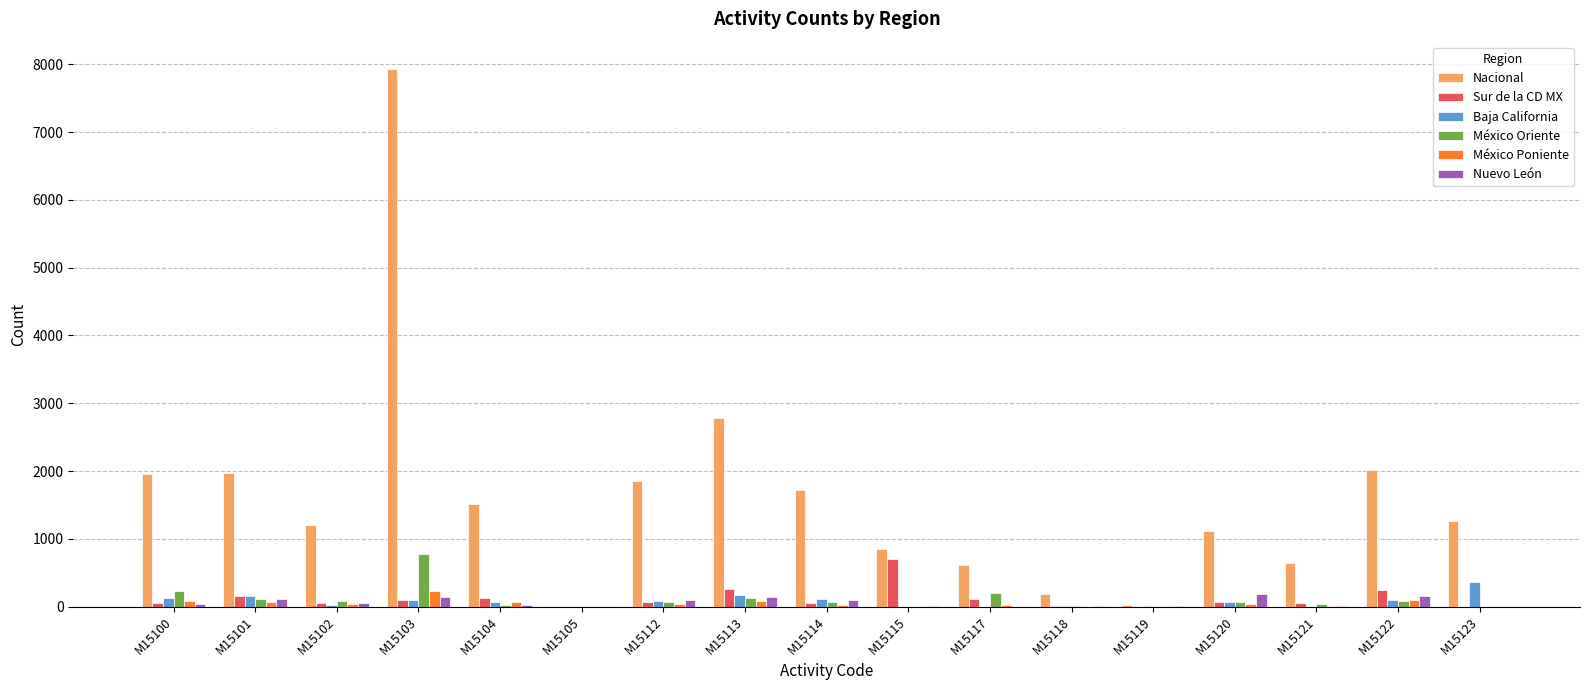

At which category is the sum across all series the highest?

M15103